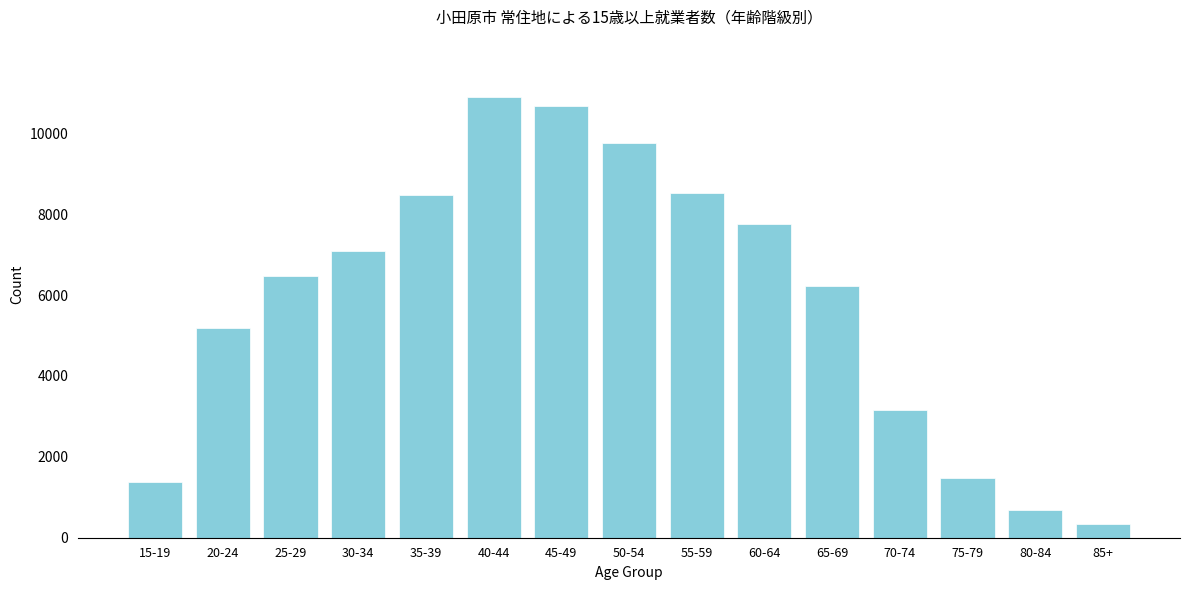

Reading right to left, extract all data points from this chart.

85+=327	80-84=687	75-79=1487	70-74=3164	65-69=6224	60-64=7751	55-59=8531	50-54=9748	45-49=10664	40-44=10887	35-39=8472	30-34=7090	25-29=6462	20-24=5175	15-19=1379